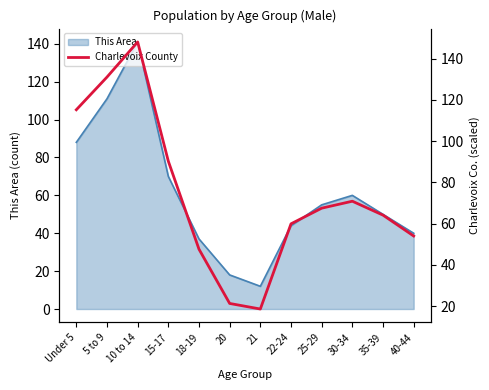

Reading left to right, extract all data points from this chart.

Under 5=115.2	5 to 9=131.0	10 to 14=148.1	15-17=90.2	18-19=47.6	20=21.2	21=18.5	22-24=59.9	25-29=67.4	30-34=70.8	35-39=64.1	40-44=54.0